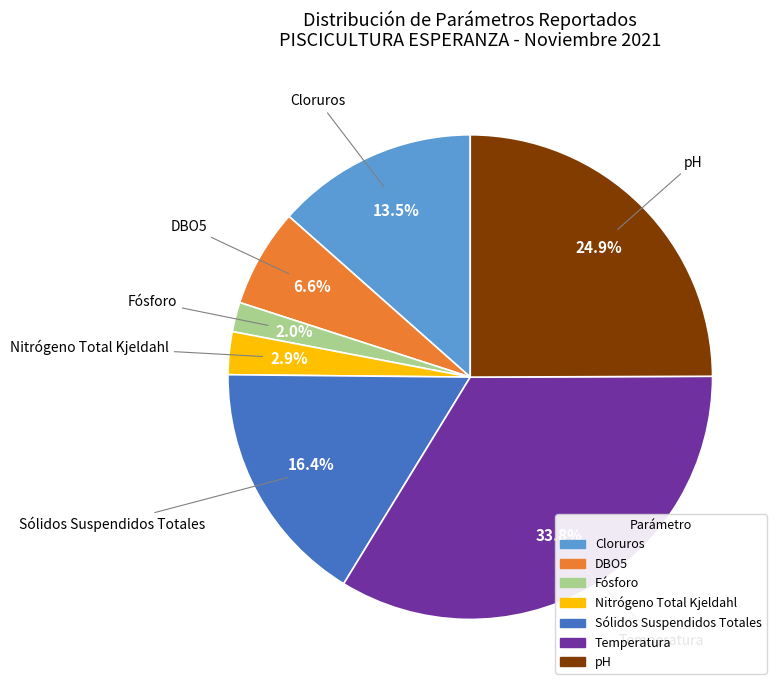

How many segments does this pie chart have?

7